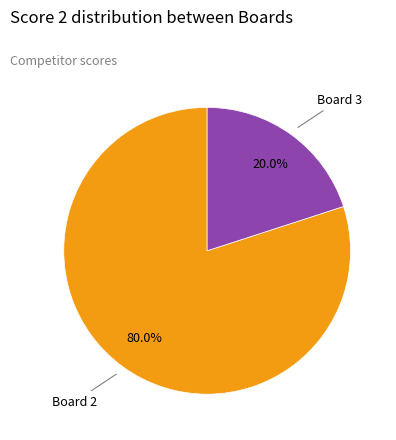

Is there any slice that represents more than half of the pie?

Yes